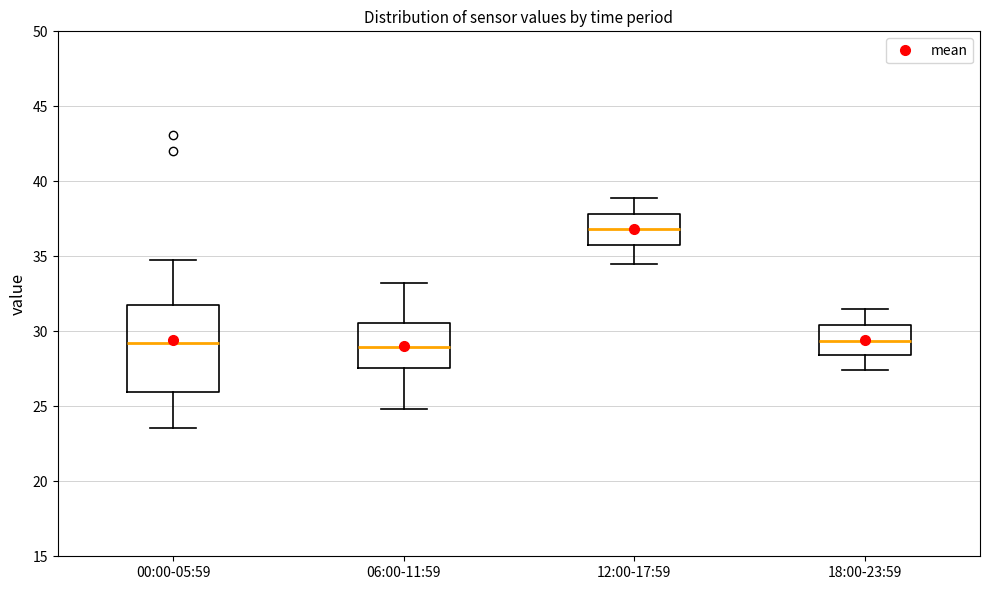

Reading left to right, read every box against the y-axis: the position of its median line, the range the box covers, and the ends of its whiskers. The values are not printed on the chart, so give them approximately, as read against the axis.

00:00-05:59: median 29.0, box 26.0 to 32.0, whiskers 23.5 to 34.5
06:00-11:59: median 29.0, box 27.5 to 30.5, whiskers 25.0 to 33.0
12:00-17:59: median 37.0, box 36.0 to 38.0, whiskers 34.5 to 39.0
18:00-23:59: median 29.5, box 28.5 to 30.5, whiskers 27.5 to 31.5